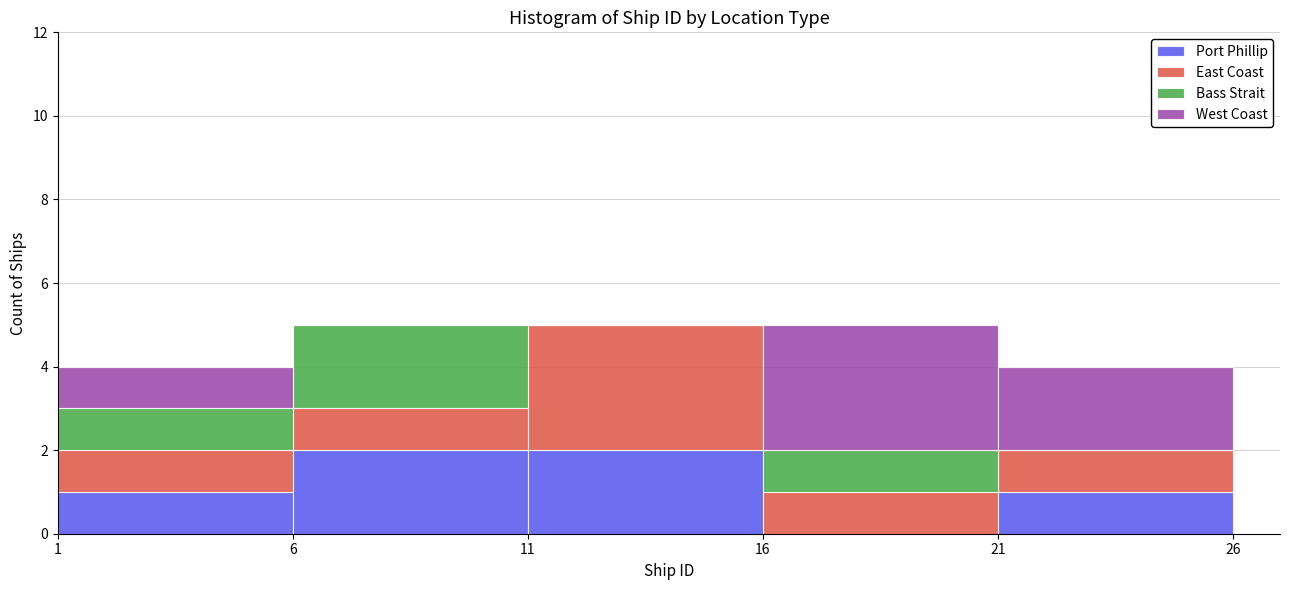

Reading left to right, list every stacked bar in this chart as the range it spans on the x-axis followed by its total height. The values are not printed on the chart, so give them approximately, as read against the axis.

1 to 6: 4
6 to 11: 5
11 to 16: 5
16 to 21: 5
21 to 26: 4